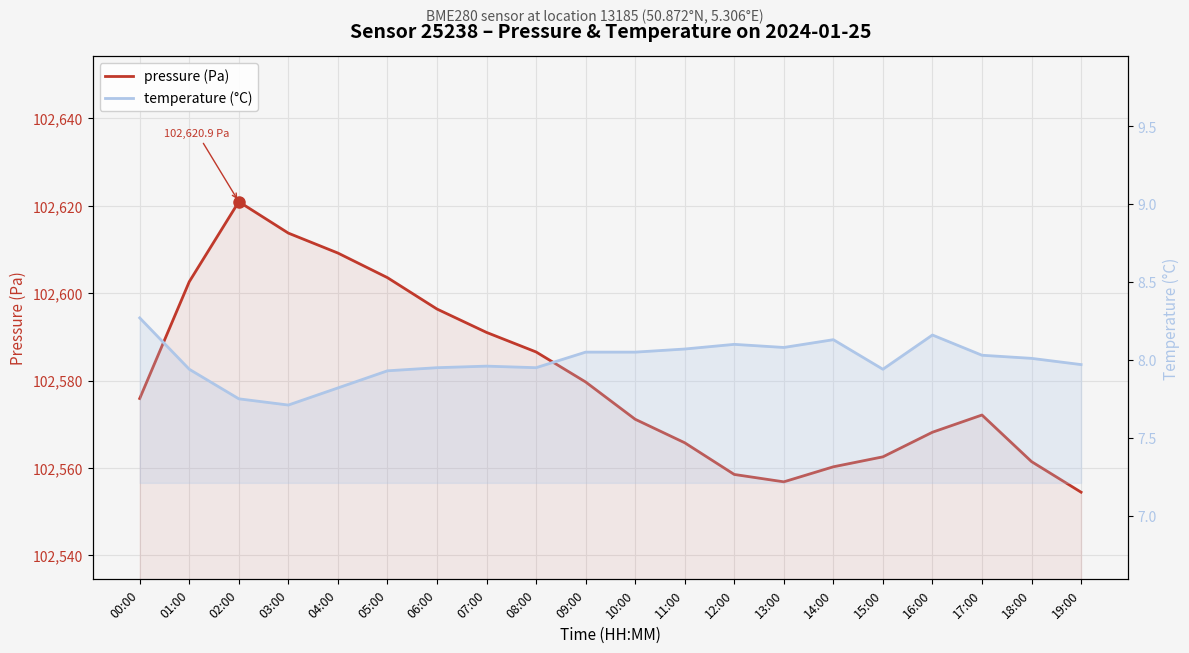

At which category does pressure (Pa) reach its first local valley?

13:00